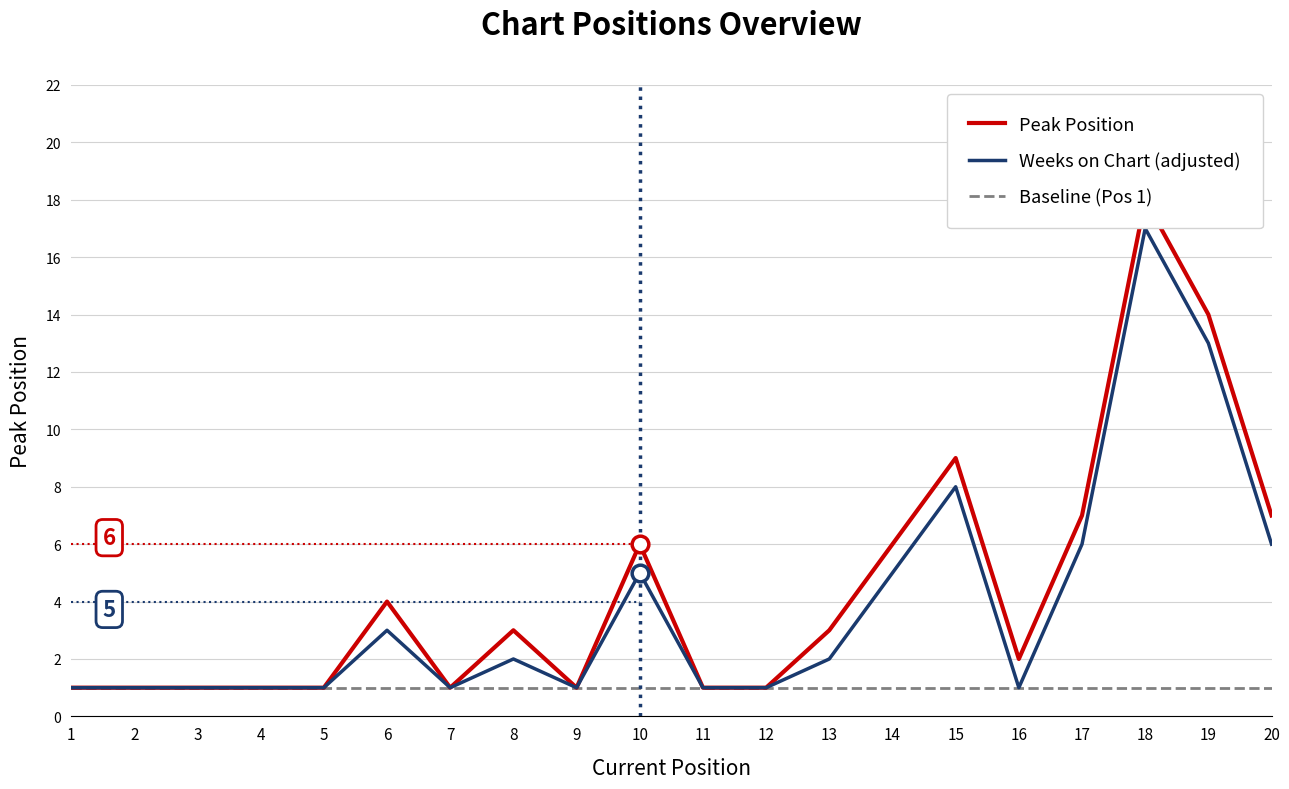

The chart shows a value of 12 at 15. True or false?

False